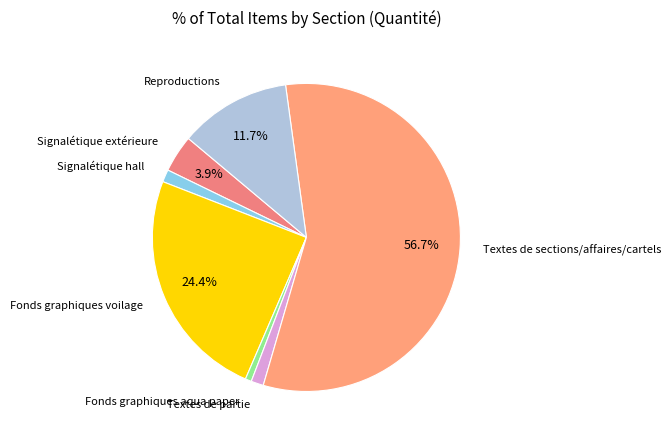

How many segments does this pie chart have?

7